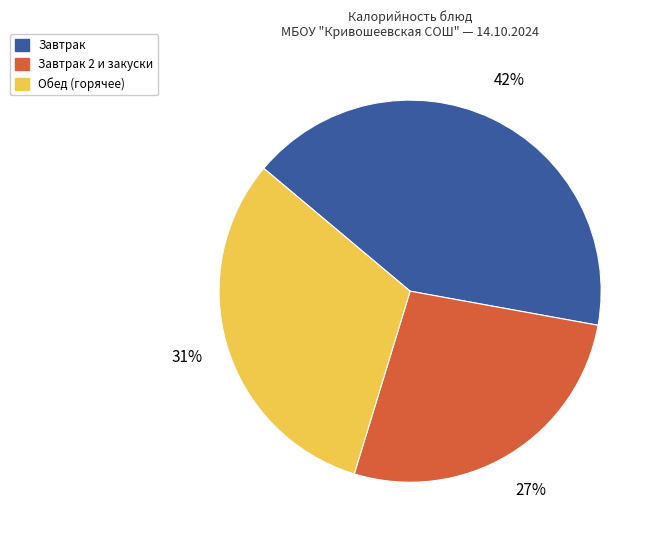

Does any single category account for the majority?

No